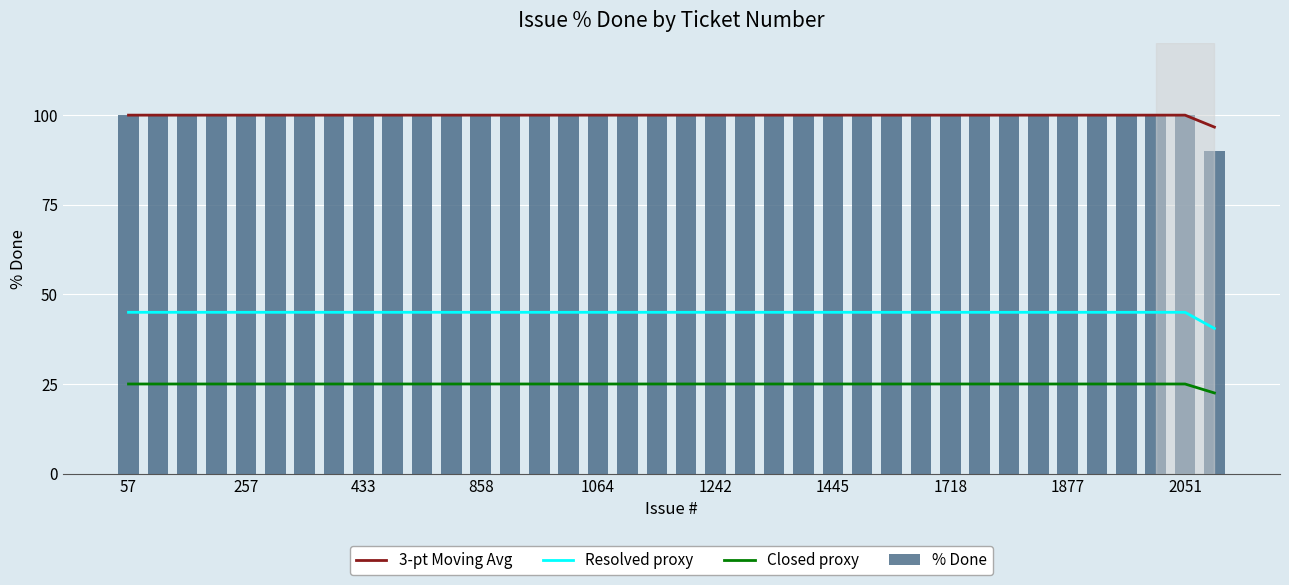

Are the bars grouped side by side (vs. stacked)?

Yes